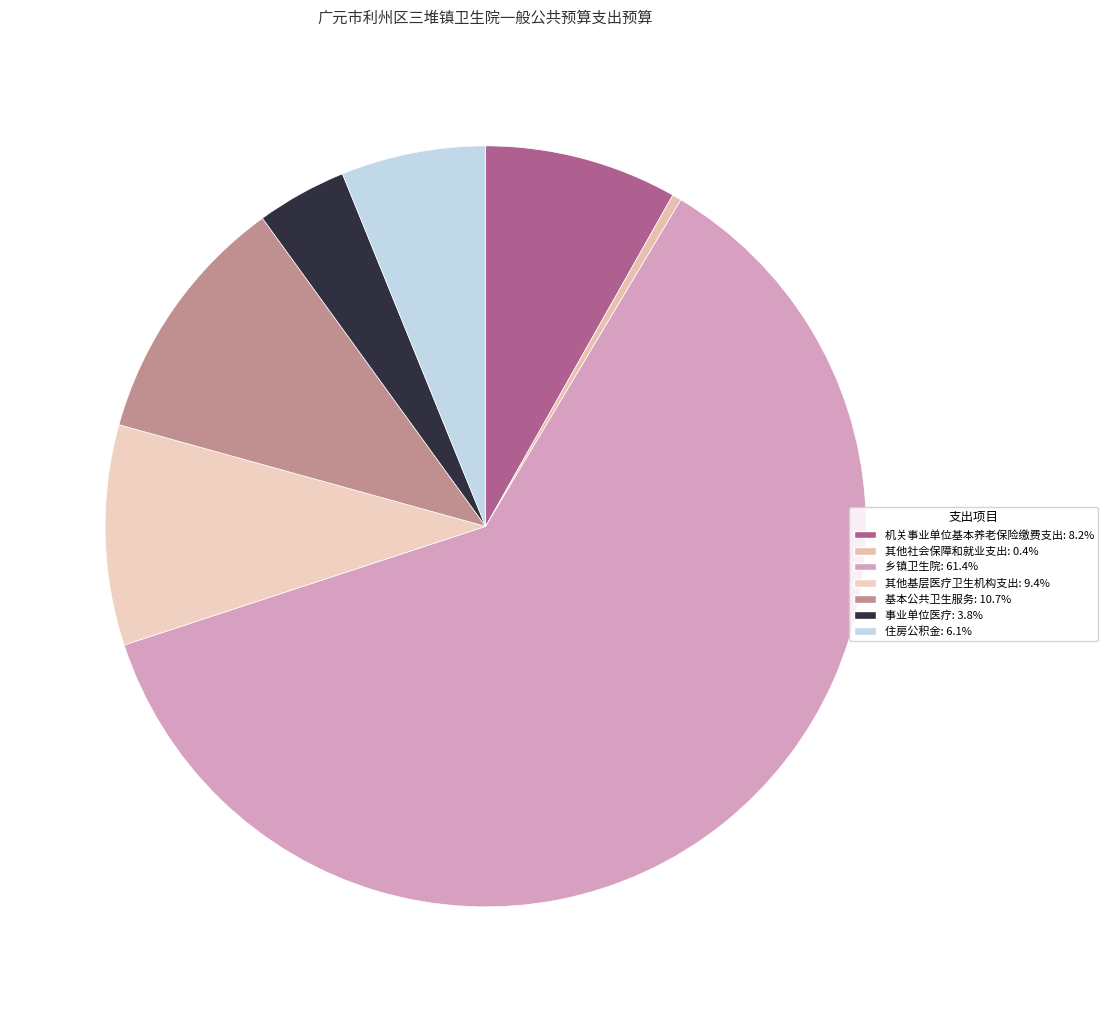

How many segments does this pie chart have?

7